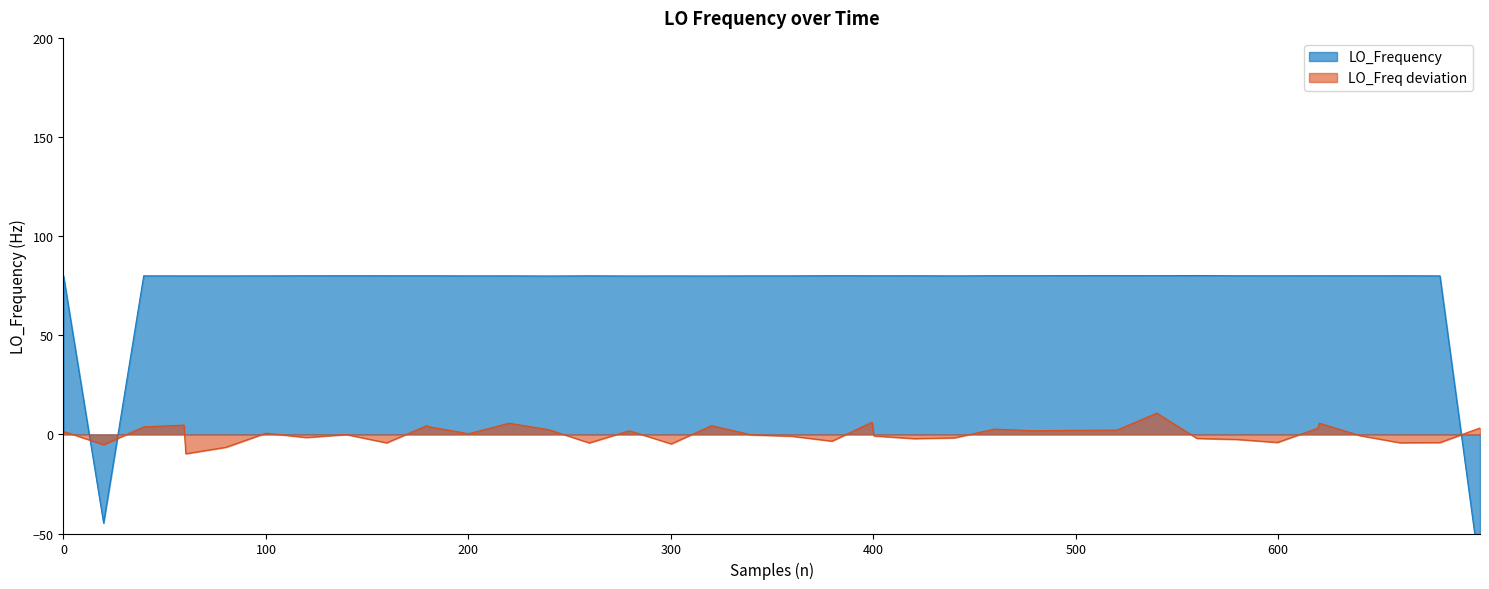

What is the value of the 30th point from the left?

80.1